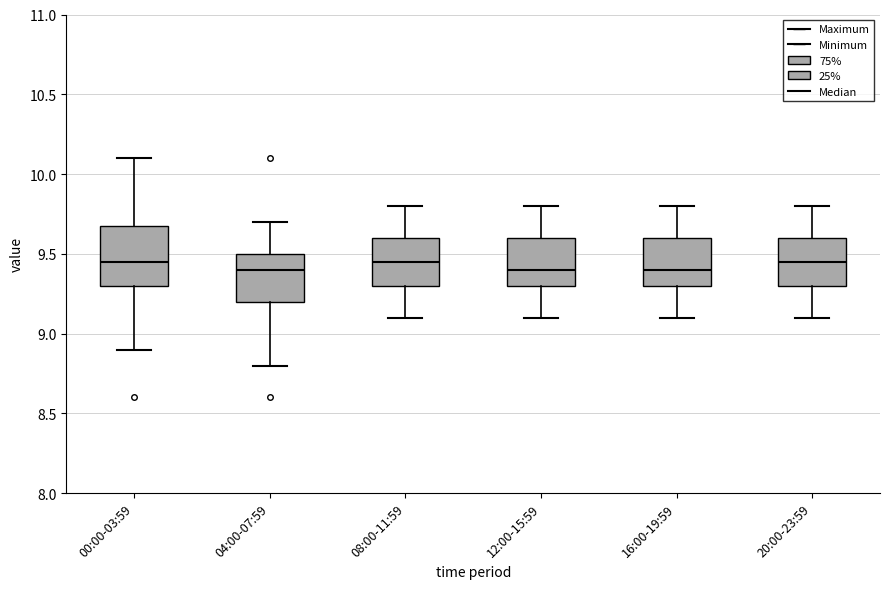

Which box is the tallest, from its lower edge to its upper edge?

00:00-03:59